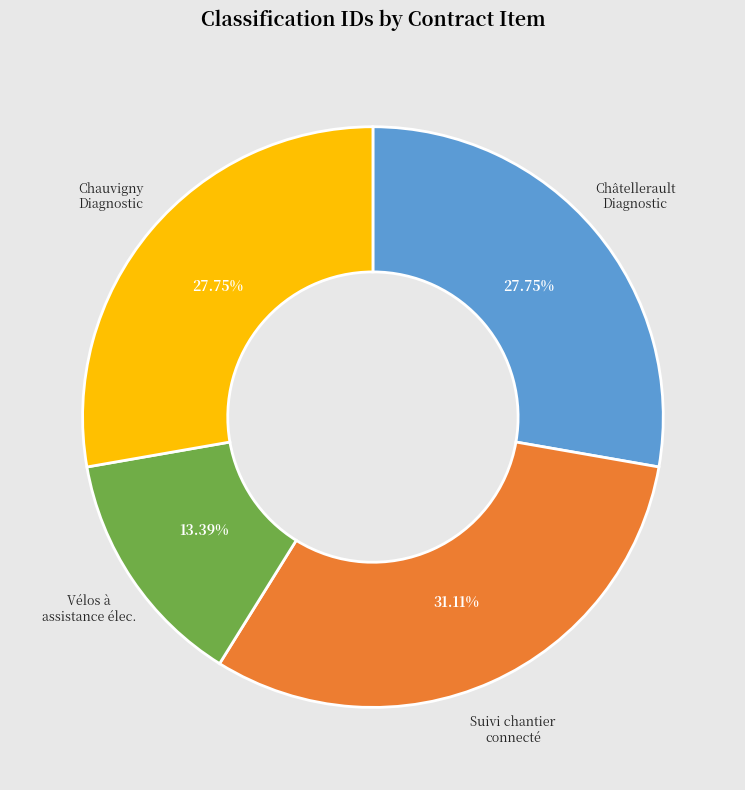

How many segments does this pie chart have?

4